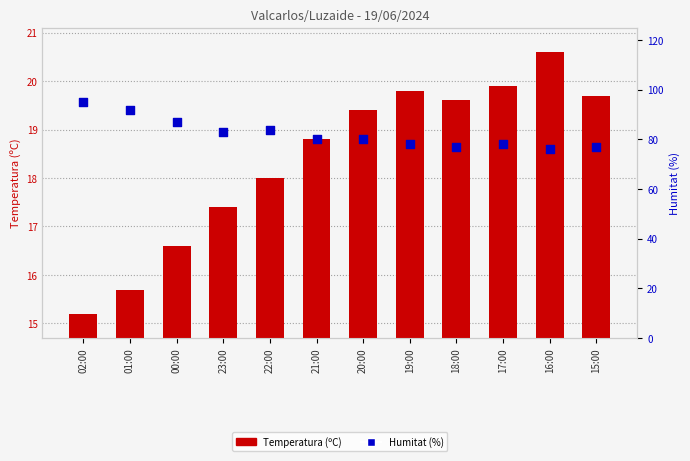

Which series has the widest spread of Y values?

Humitat (%)